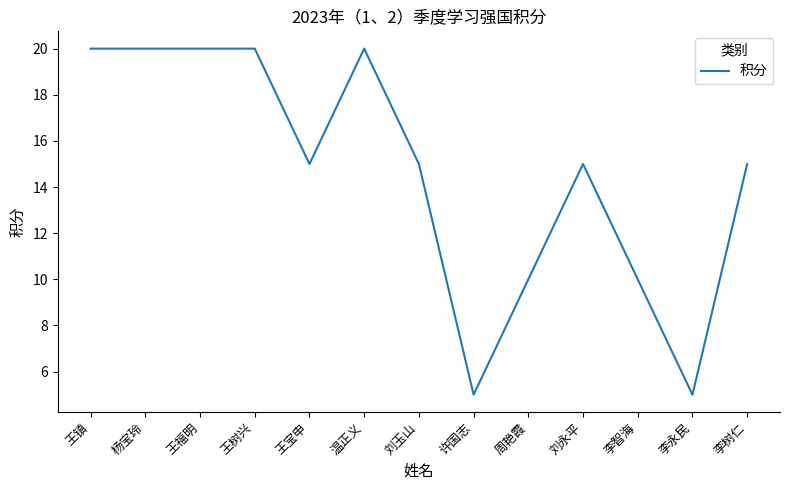

What is the ratio of the value at 刘玉山 to the value at 周艳霞?

1.5